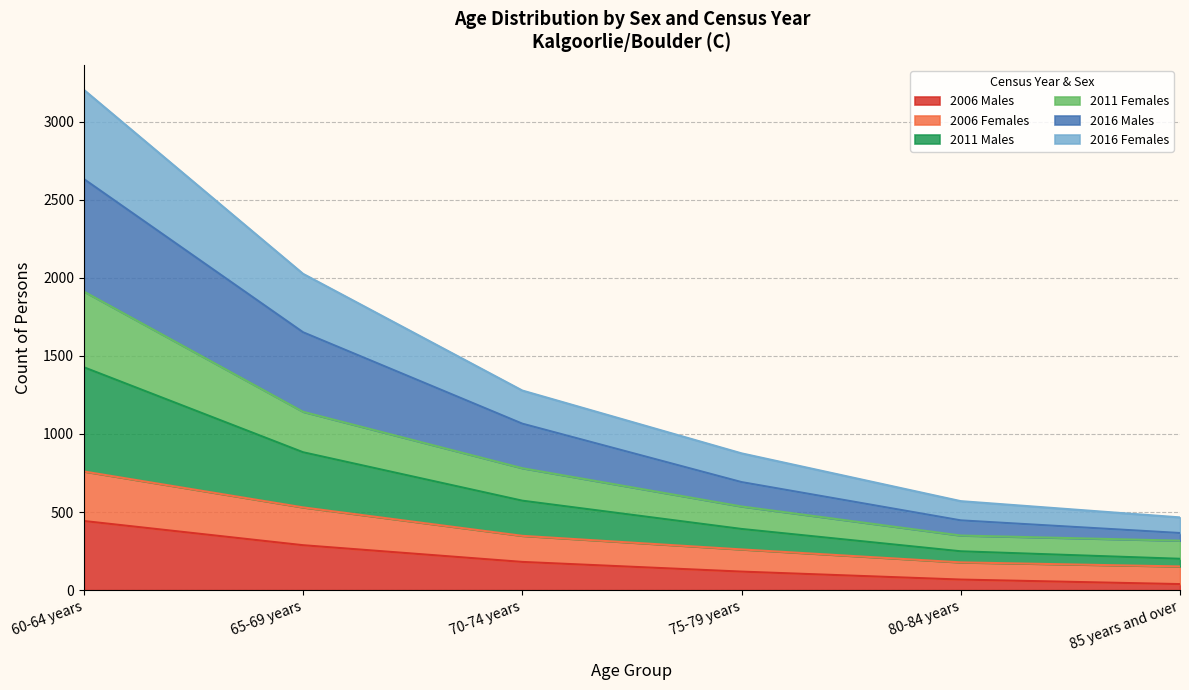

At which category is the sum across all series the highest?

60-64 years